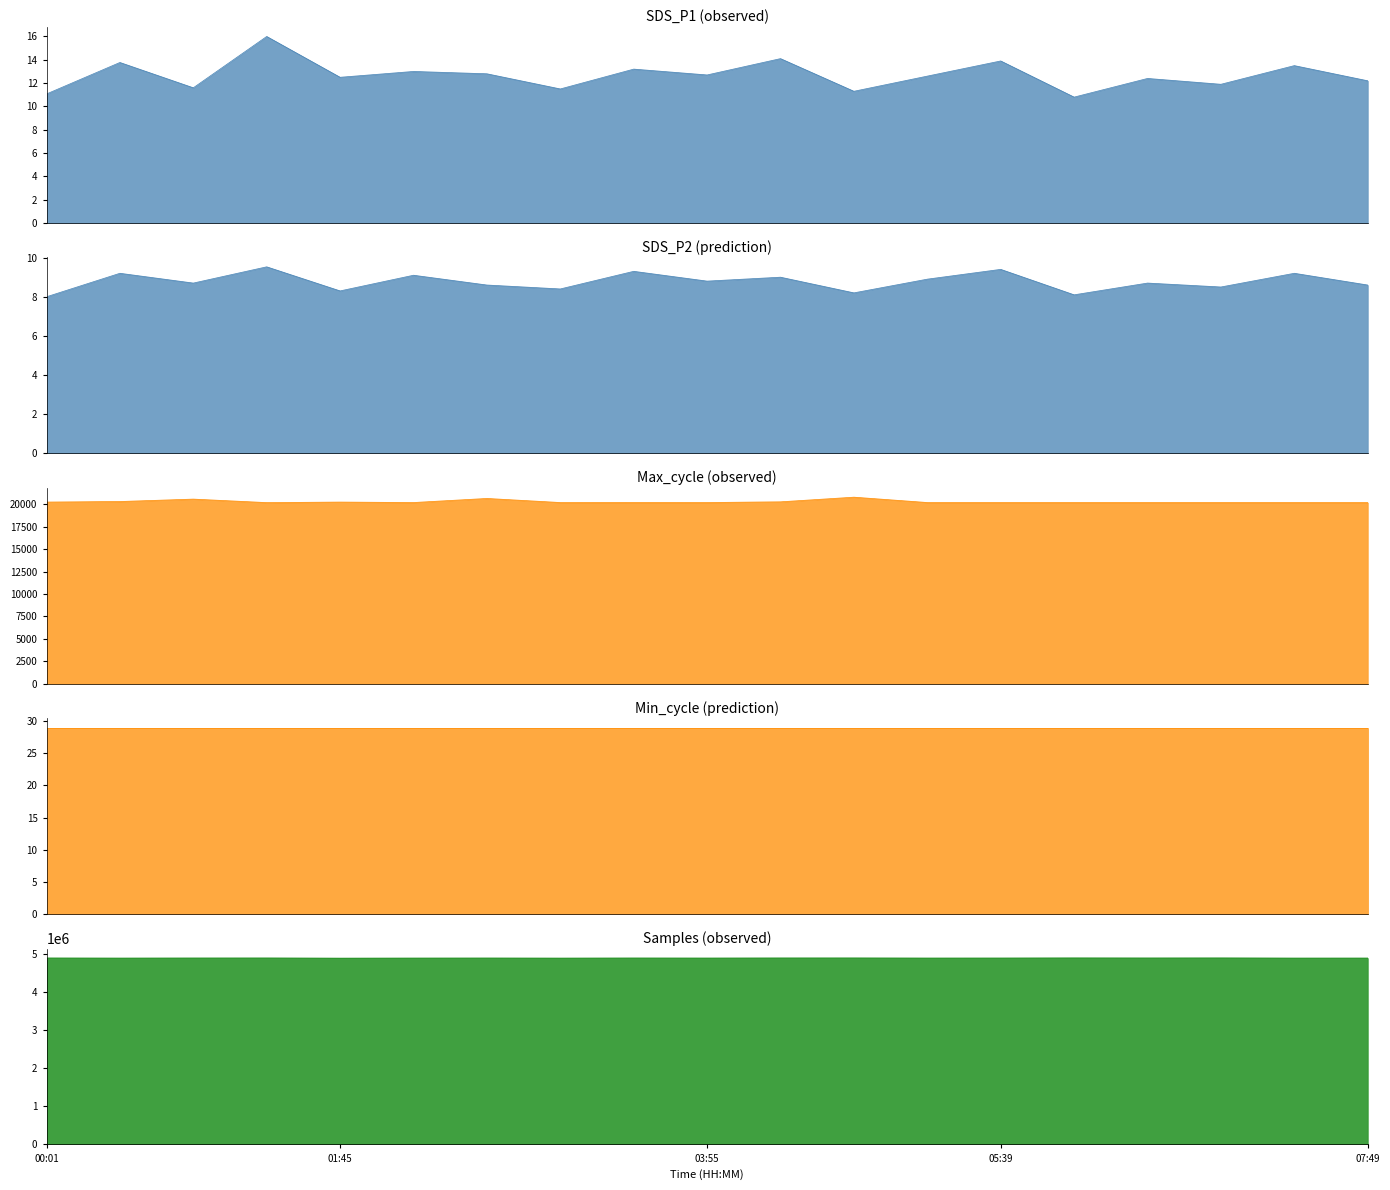

Where does the SDS_P1 series first go above 12?

00:27